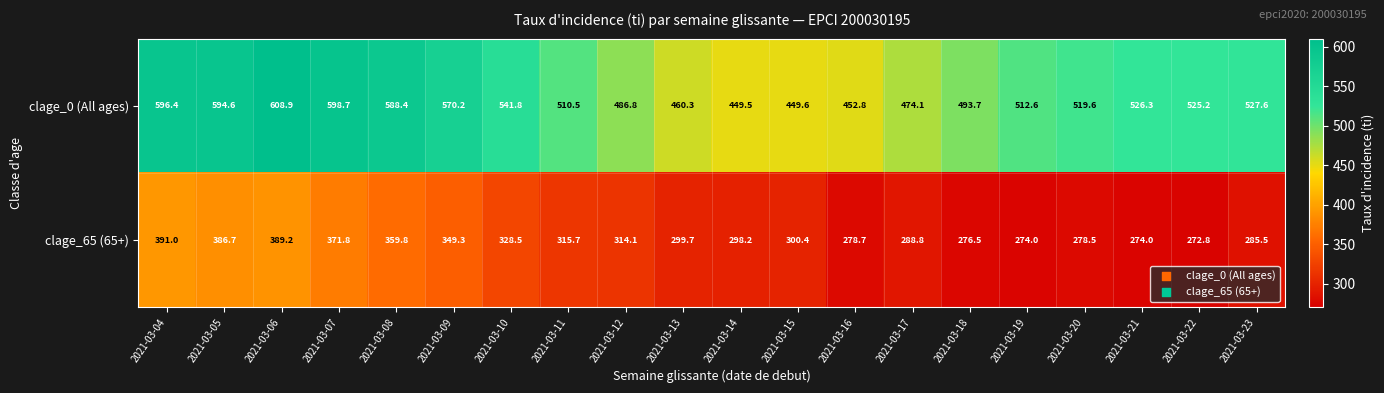

Rank the series by their average value, from highest to lowest.

clage_0 (All ages), clage_65 (65+)